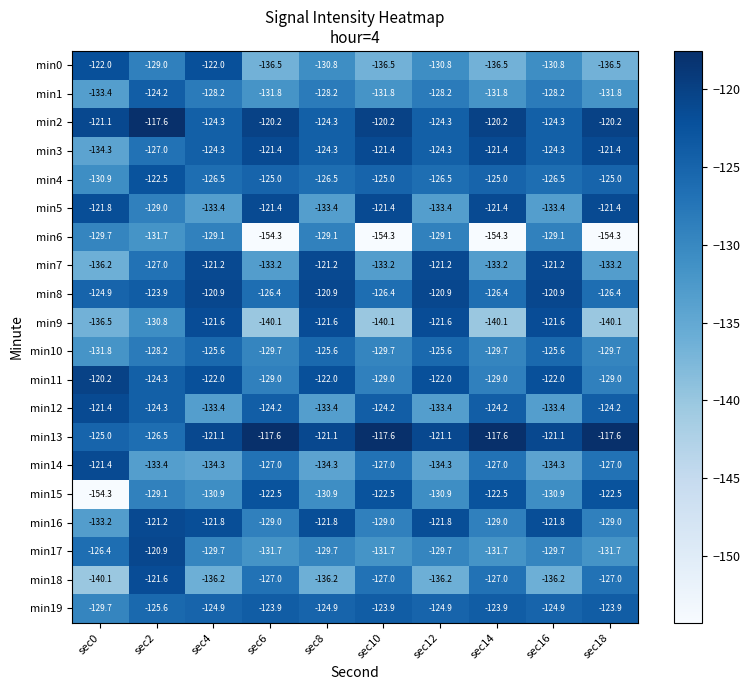

What is the maximum value shown in the chart?

-117.6